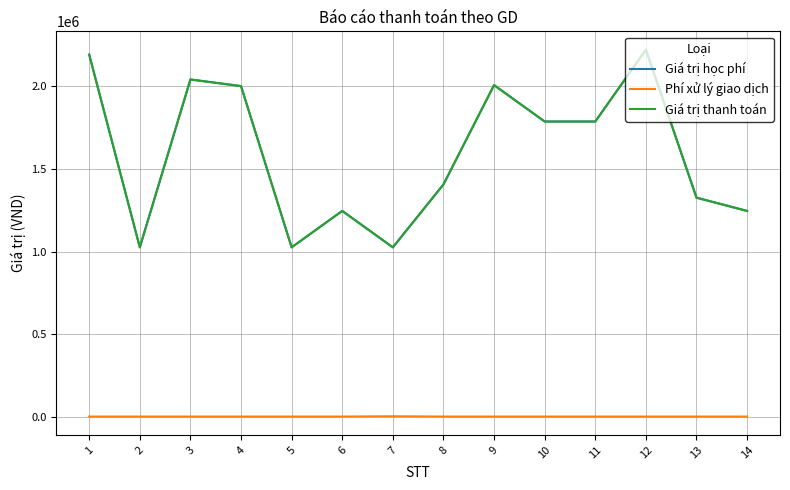

At which category does Phí xử lý giao dịch reach its first local peak?

7